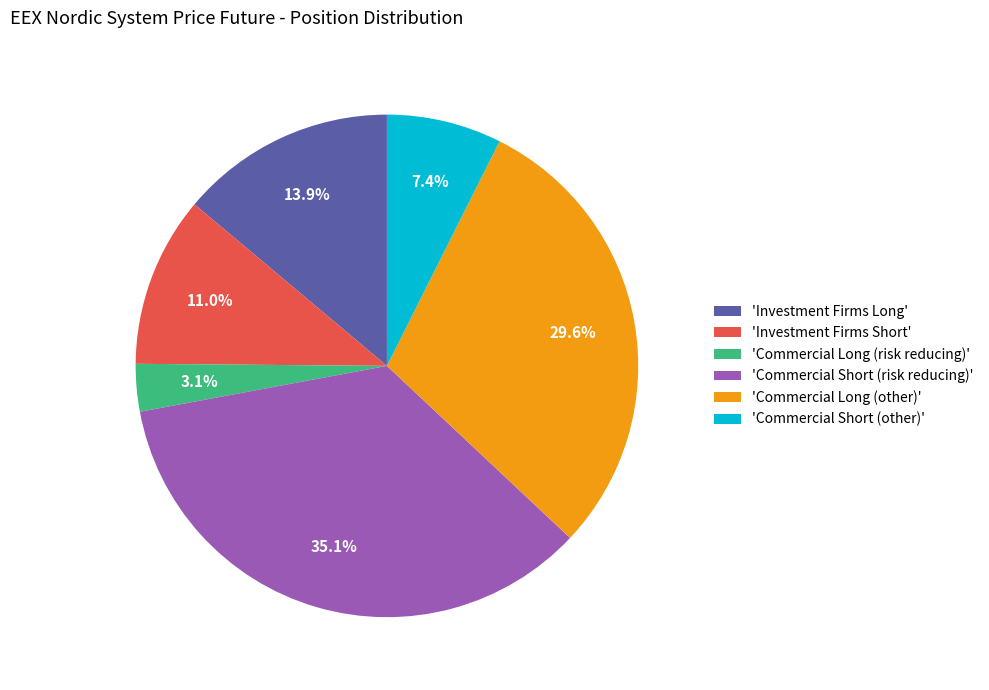

Is there any slice that represents more than half of the pie?

No